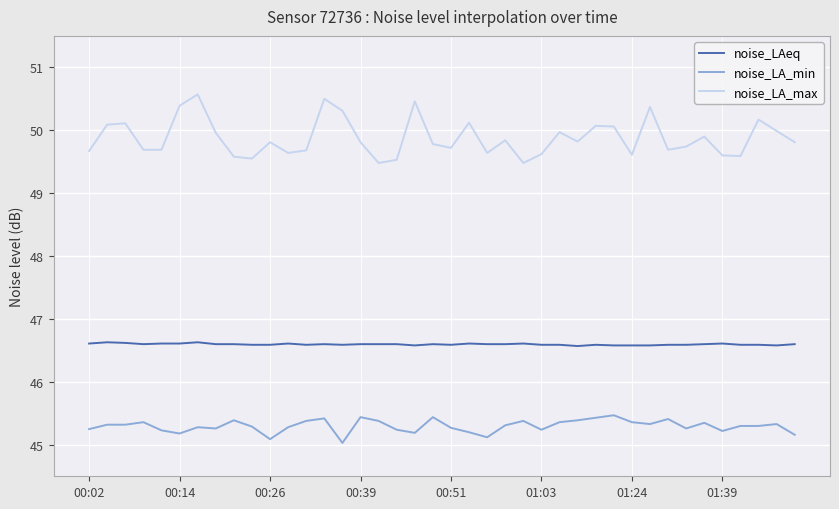

True or false: noise_LA_max and noise_LA_min cross at least once.

False